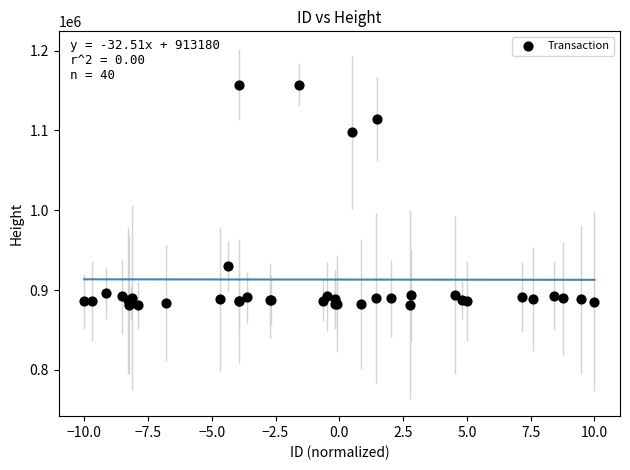

What Y value in the scatter plot is closest to 1019406?

1097499